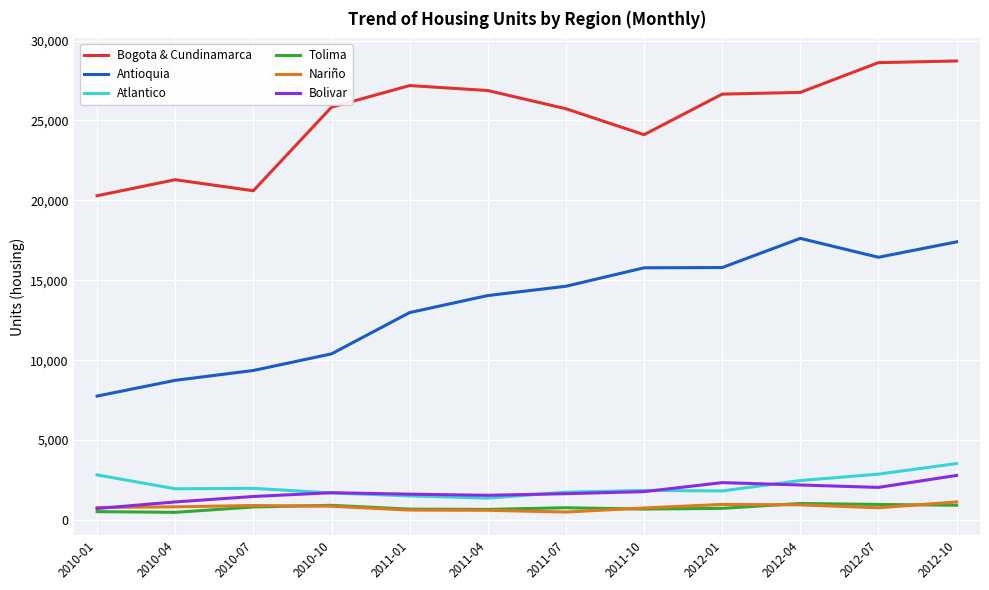

What are all the series names shown in the legend?

Bogota & Cundinamarca, Antioquia, Atlantico, Tolima, Nariño, Bolivar